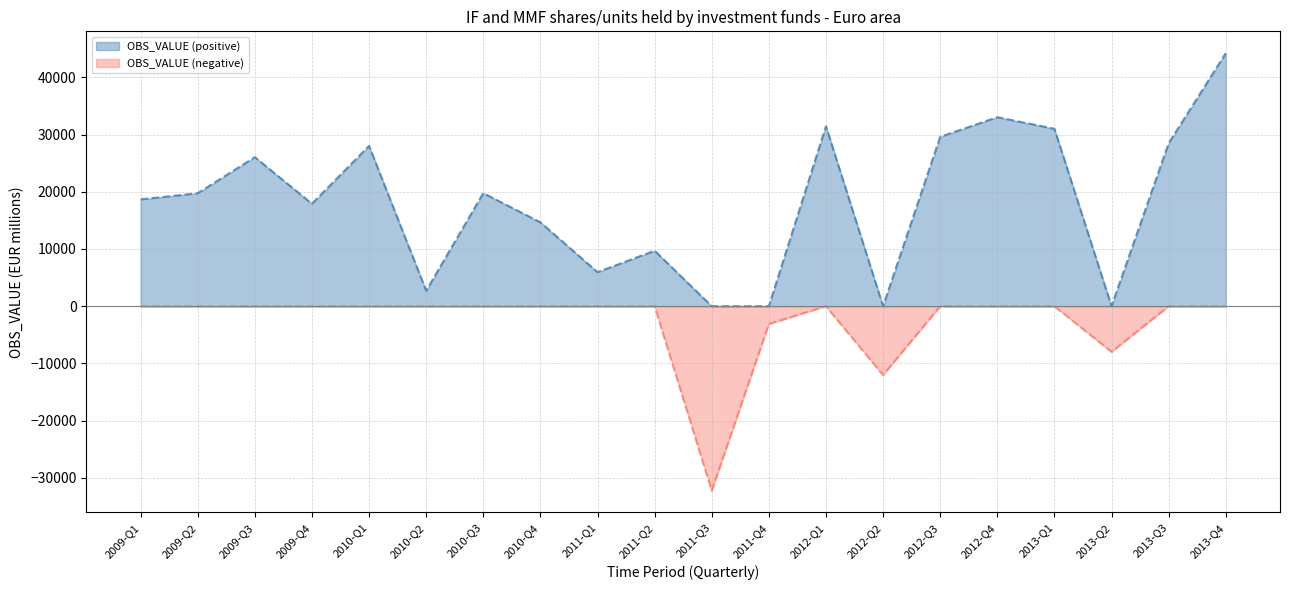

What is the maximum value shown in the chart?

44205.7